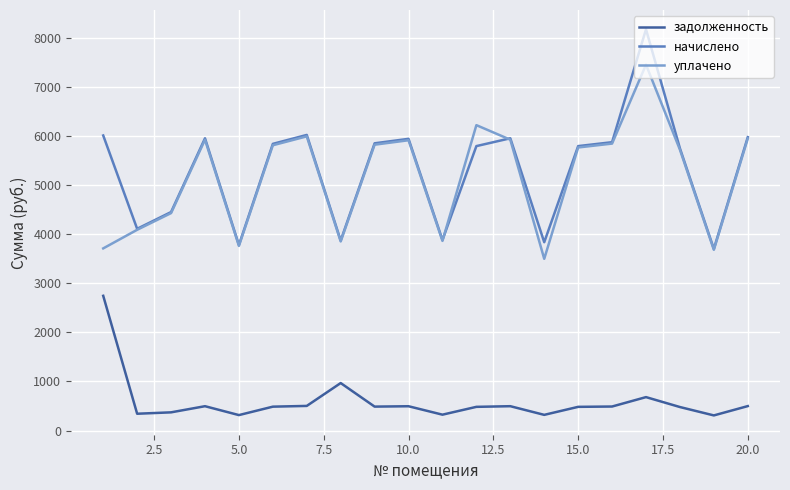

What is the minimum value shown in the chart?

308.4